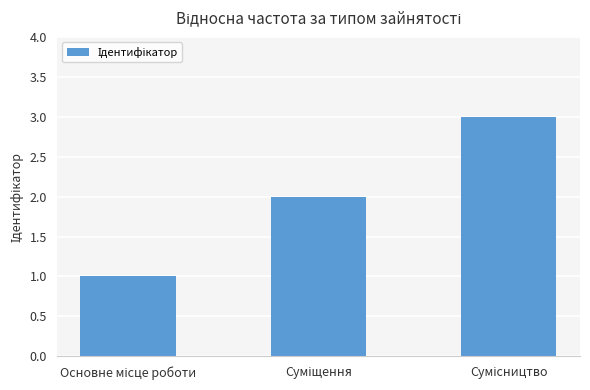

What is the maximum value shown in the chart?

3